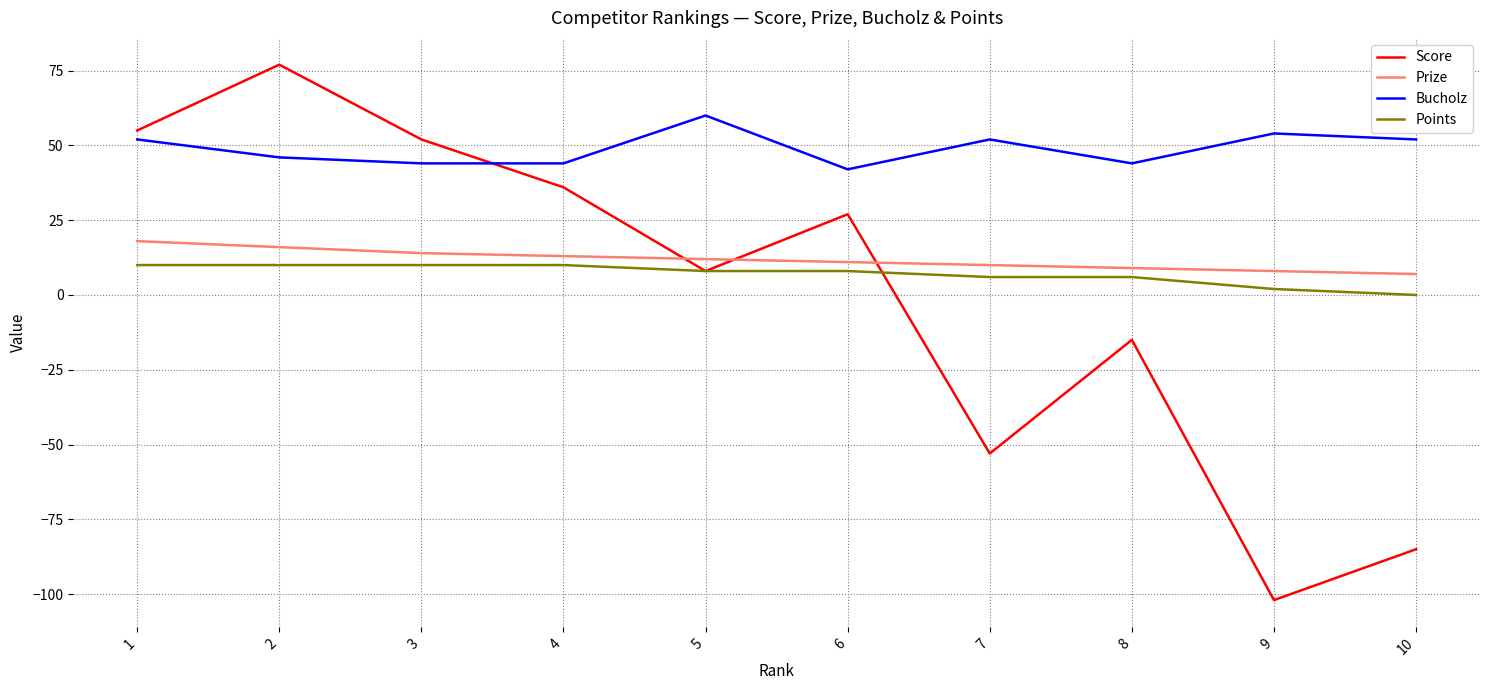

True or false: Prize and Bucholz intersect in this chart.

False